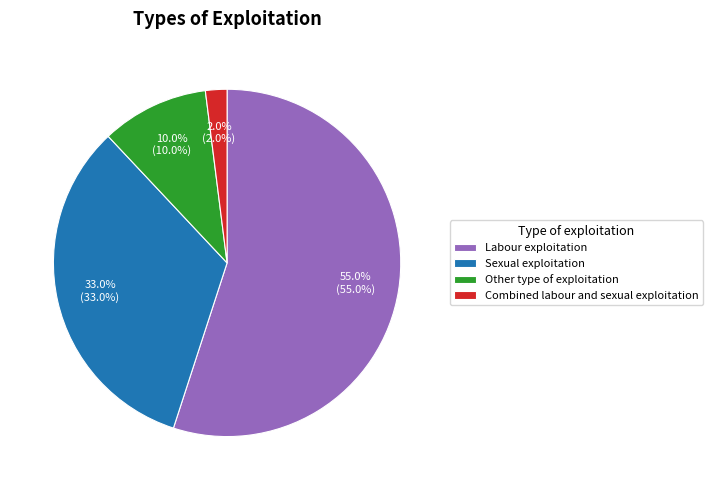

Which category accounts for the majority?

Labour exploitation